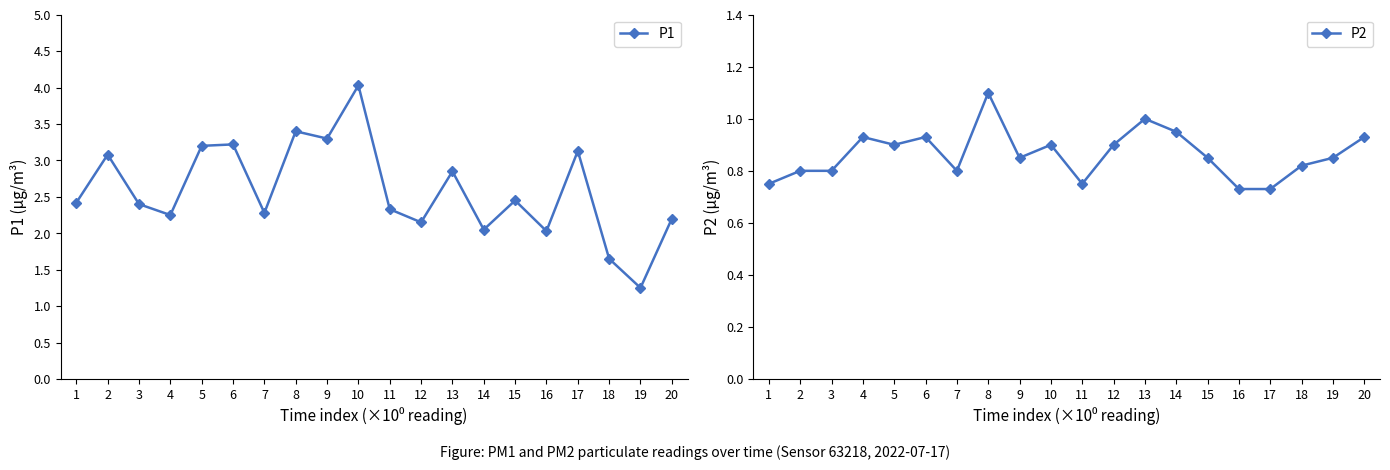

Between 3 and 10, which is larger?

10